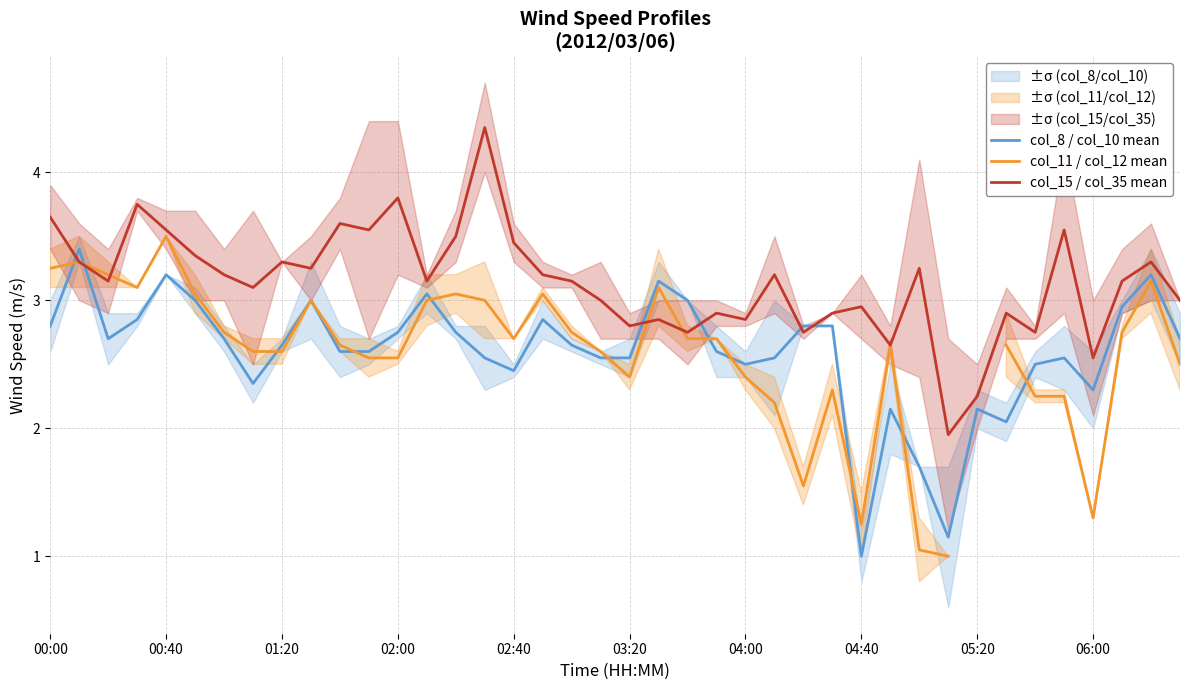

What is the difference between the highest and lowest values at 17?

0.4